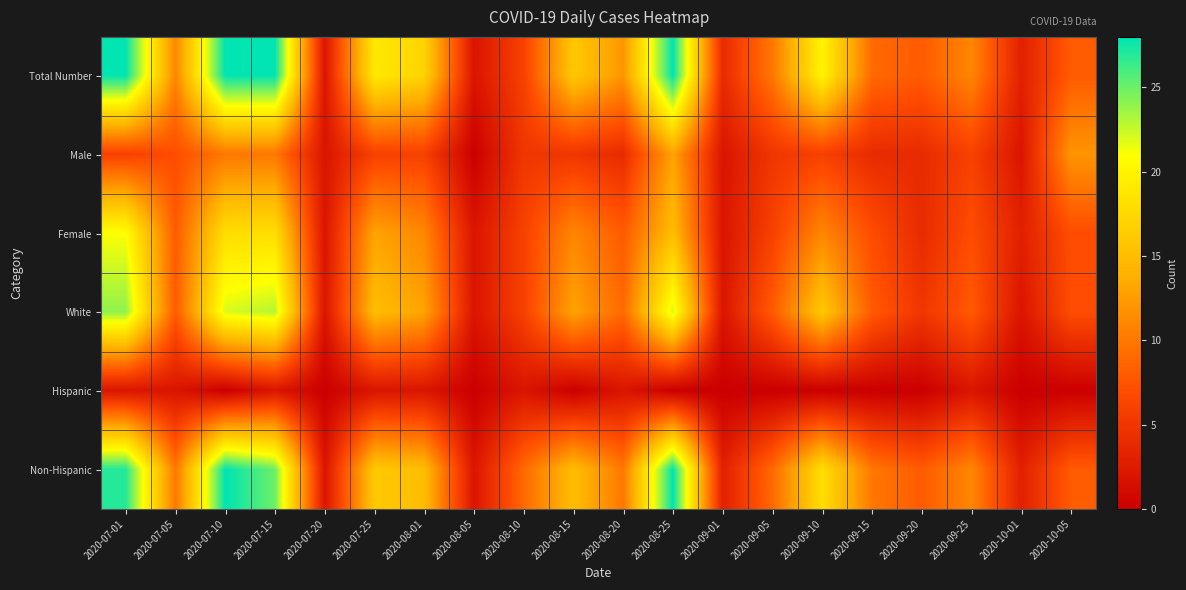

Between 2020-07-10 and 2020-09-01, which series saw the biggest shift?

Non-Hispanic